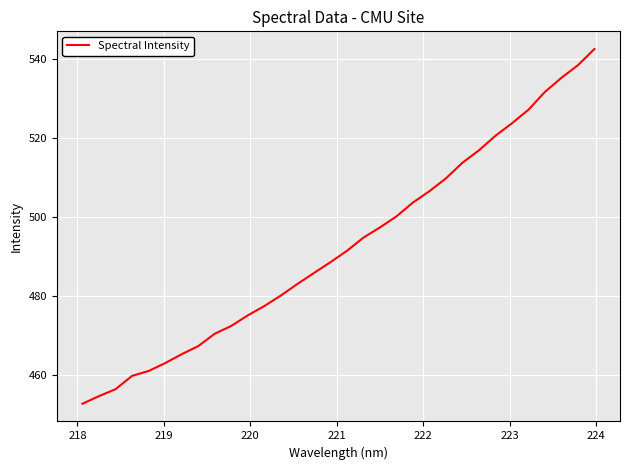

What is the difference between the maximum and minimum values?

89.8